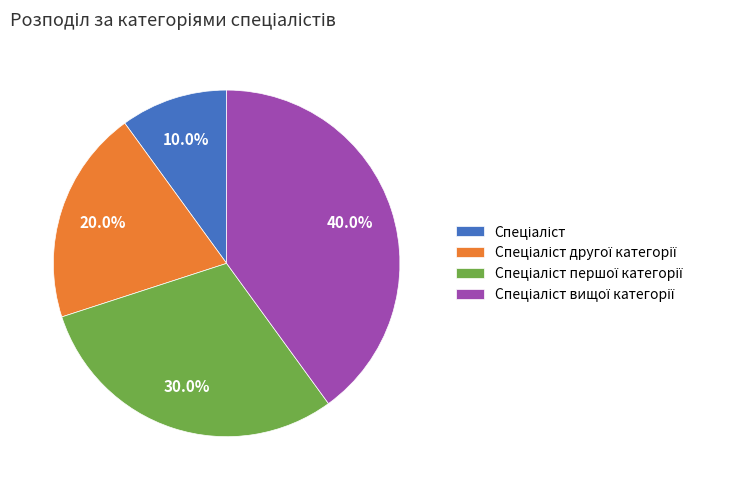

Does any single category account for the majority?

No